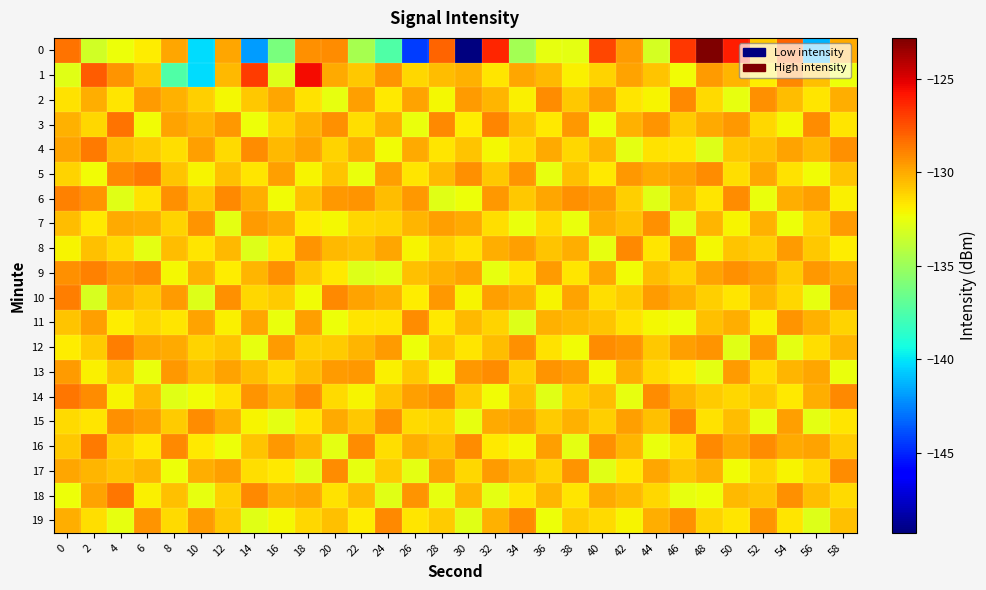

Which series has the largest total across all categories?

row_3